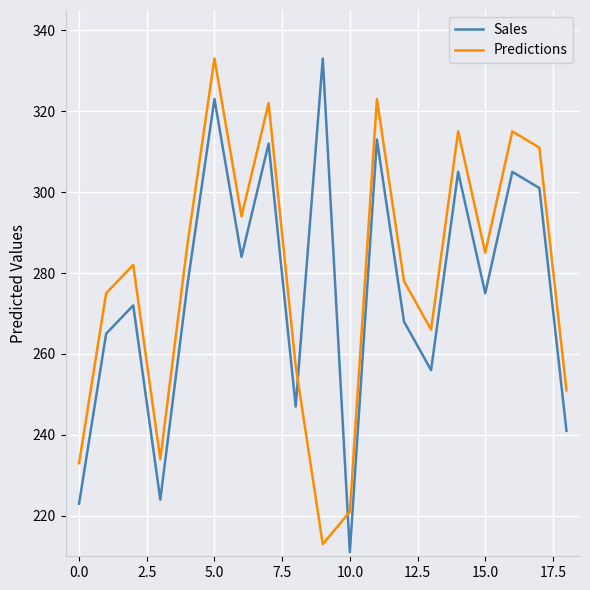

Which series ends up on top after the final intersection of Predictions and Sales?

Predictions